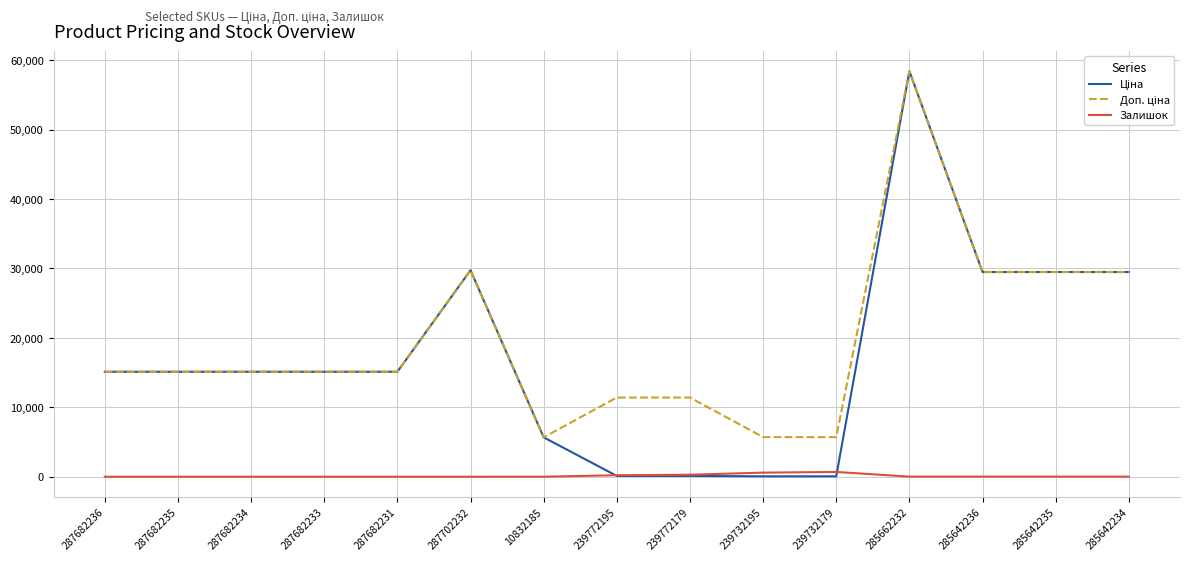

How many lines are shown in the chart?

3